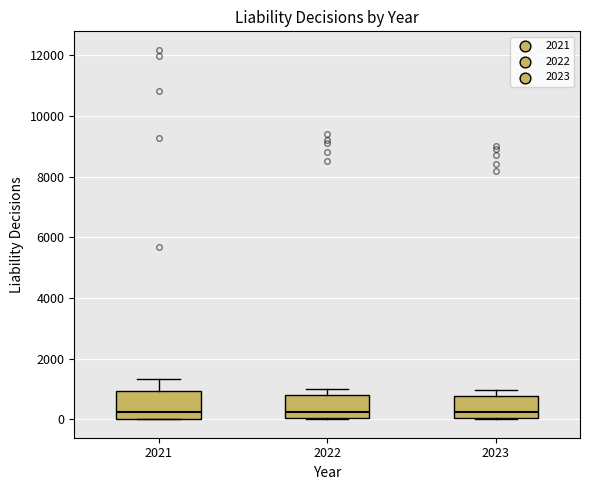

Where is the upper edge of the box at x = 2023 on the y-axis? The values are not printed on the chart, so give them approximately, as read against the axis.

800